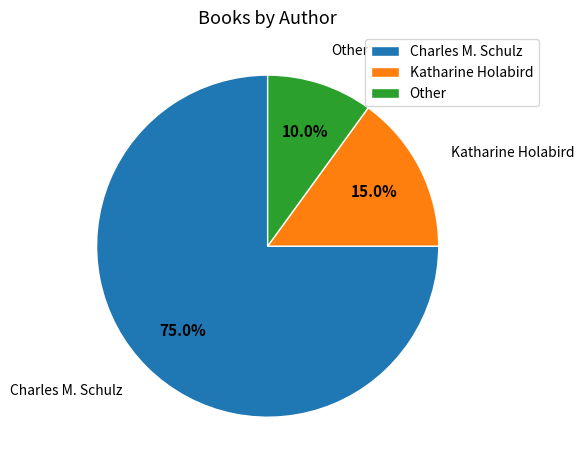

What is the largest slice in the pie chart?

Charles M. Schulz